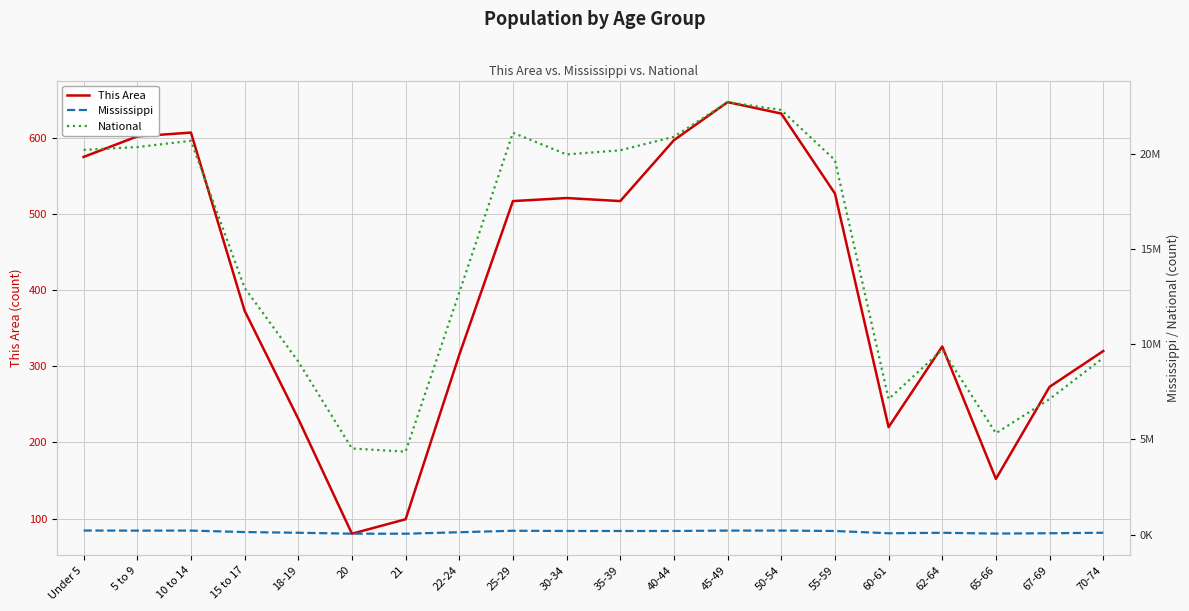

What is the lowest value of the Mississippi series?

43475